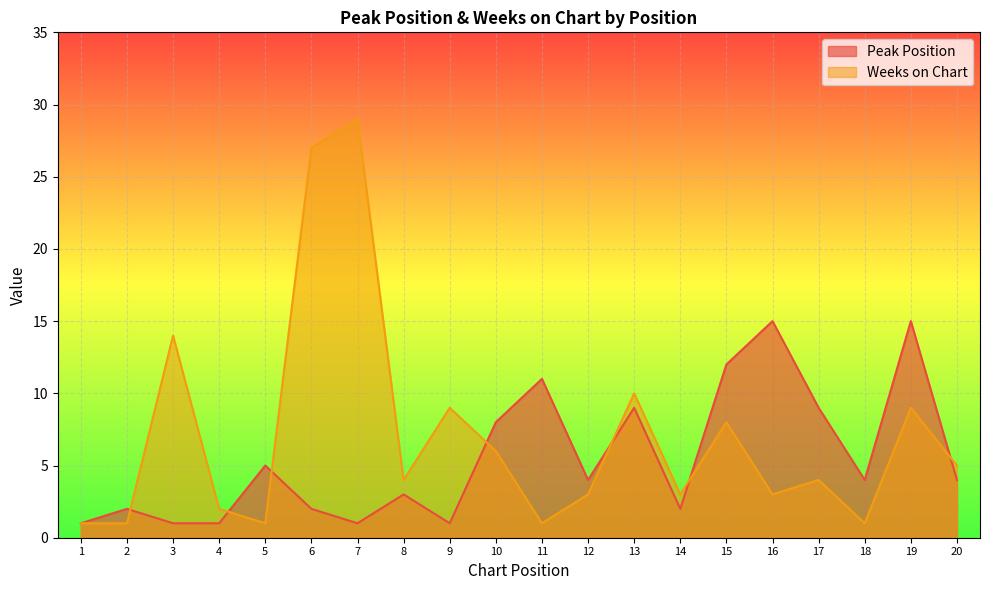

The value of Peak Position at 18 is 1. True or false?

False